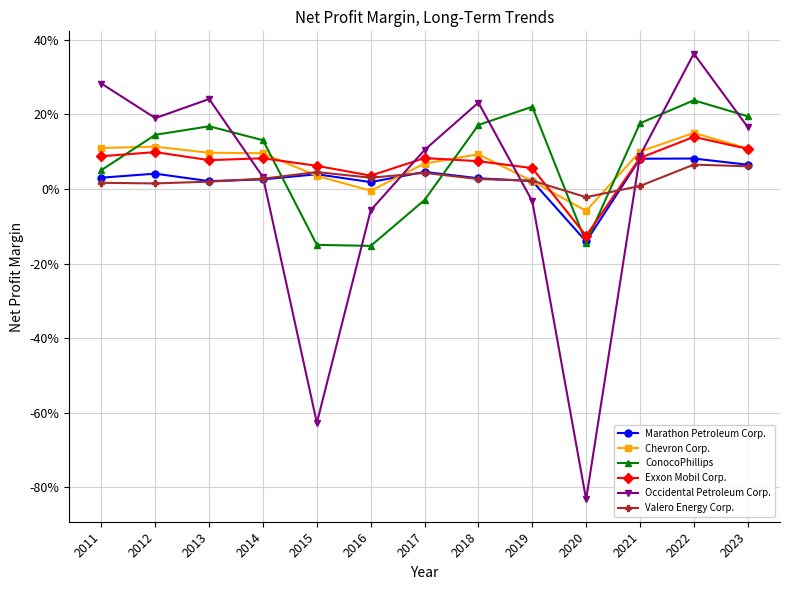

Is this an area chart (filled region under the line)?

No